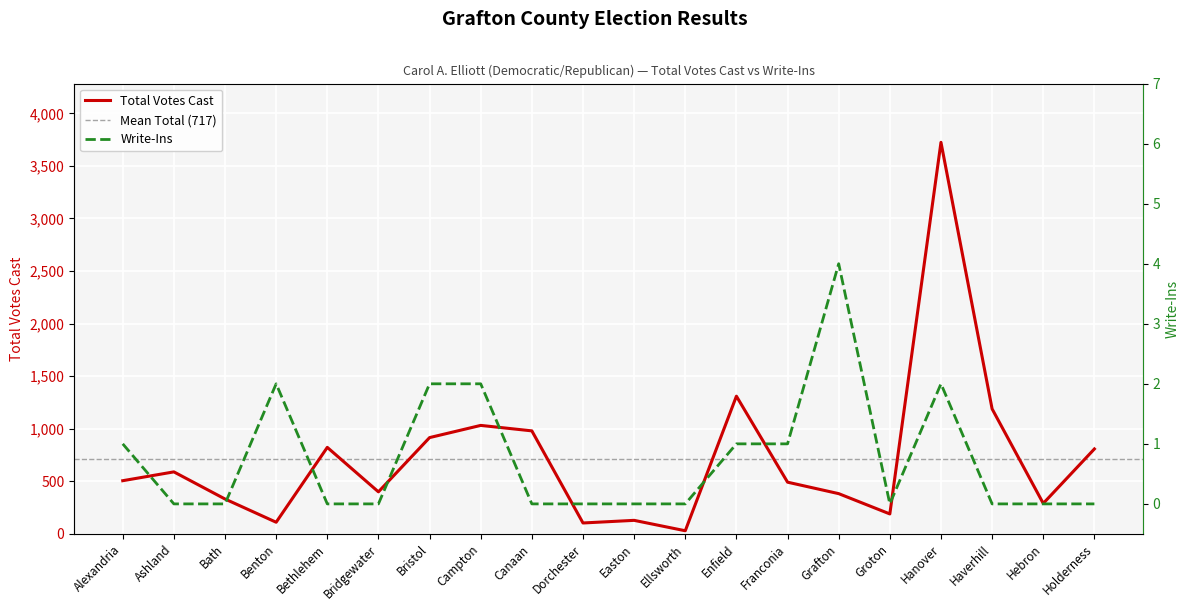

Is it true that Total Votes Cast equals 2053 at Haverhill?

False